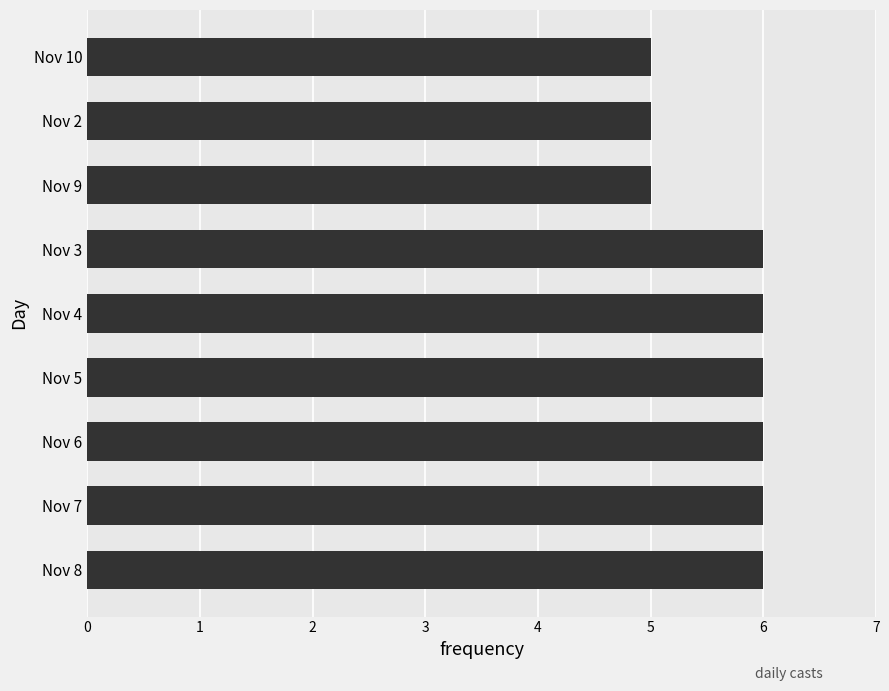

What is the greatest value displayed?

6